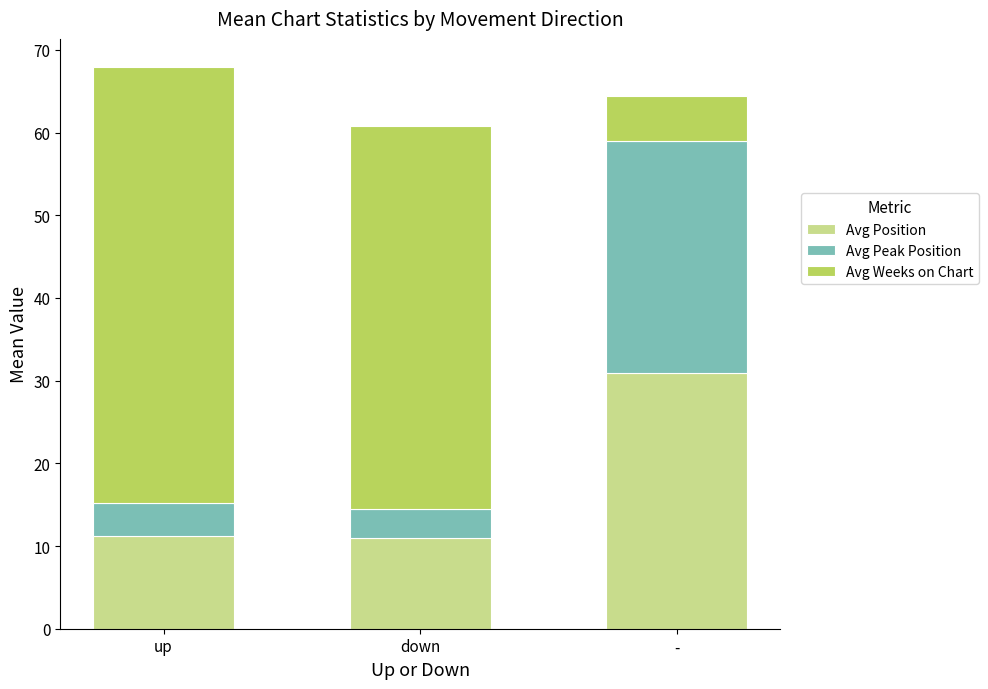

At which label does Avg Position reach its peak?

-